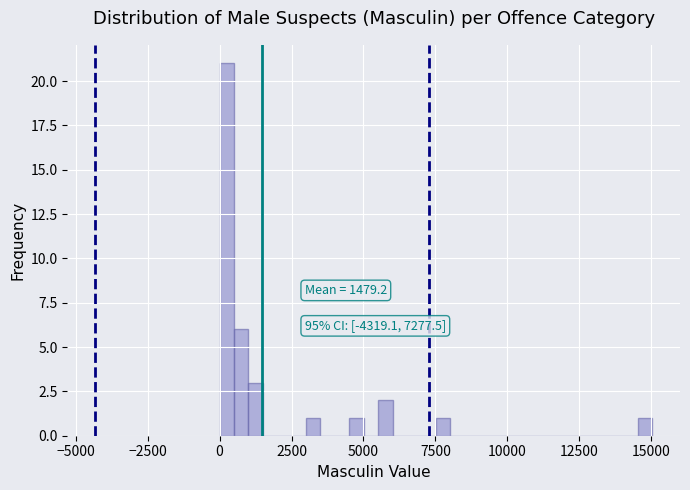

Around what value on the x-axis is the tallest bar? Give the approximate position of its centre, as read against the axis.

500